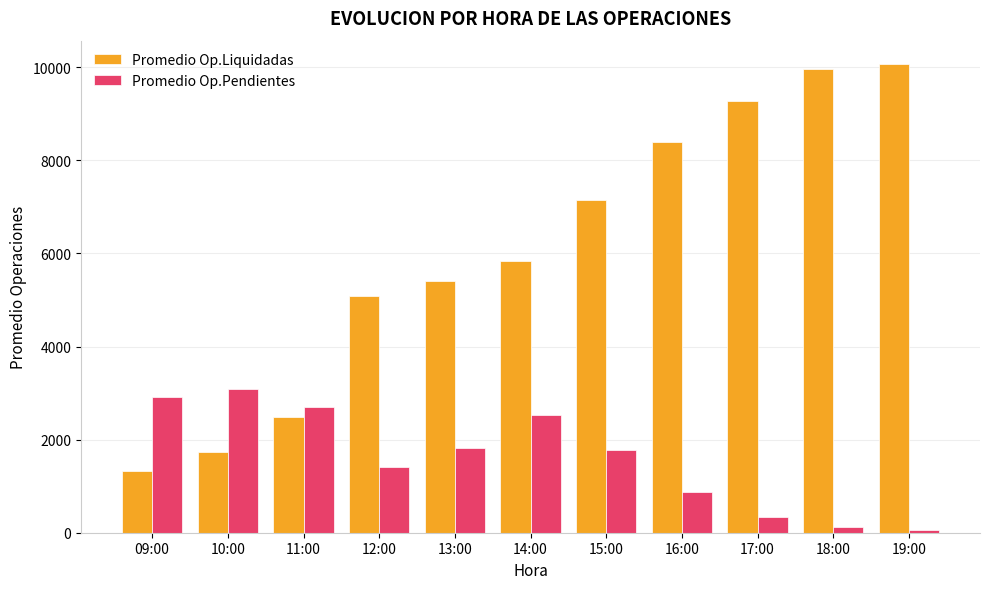

What is the difference between the maximum and minimum values in the Promedio Op.Pendientes series?

3022.9